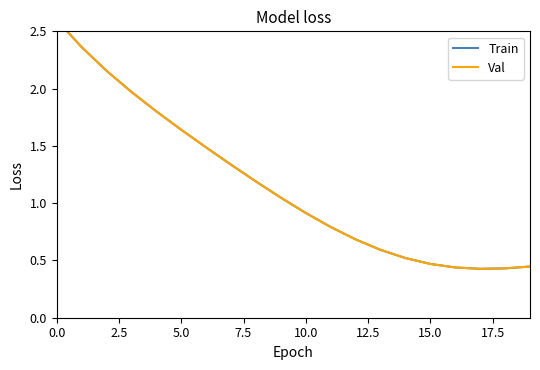

What is the minimum value for Train?

0.4